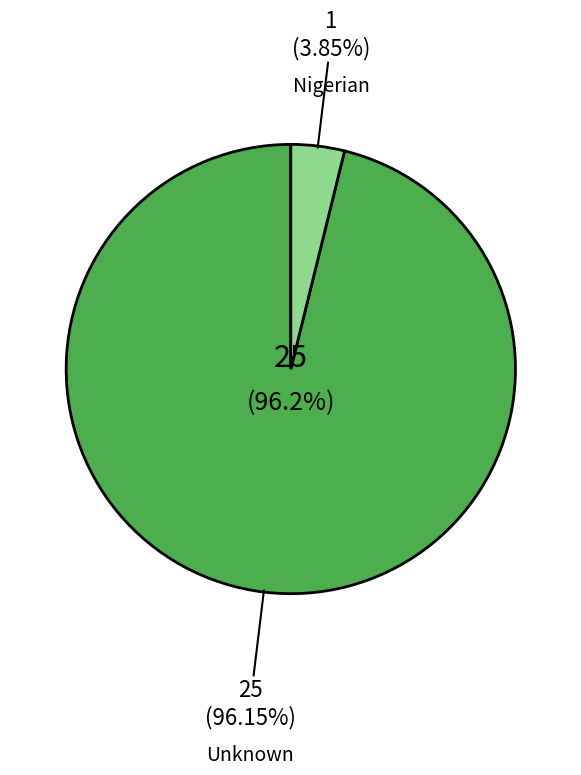

What is the largest slice in the pie chart?

Unknown